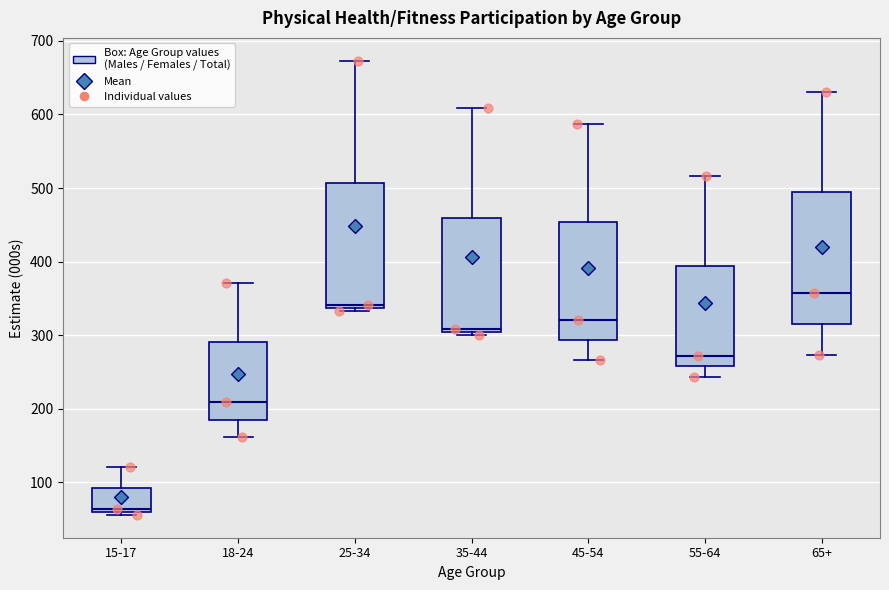

Where is the upper edge of the box for 35-44 on the y-axis? The values are not printed on the chart, so give them approximately, as read against the axis.

460